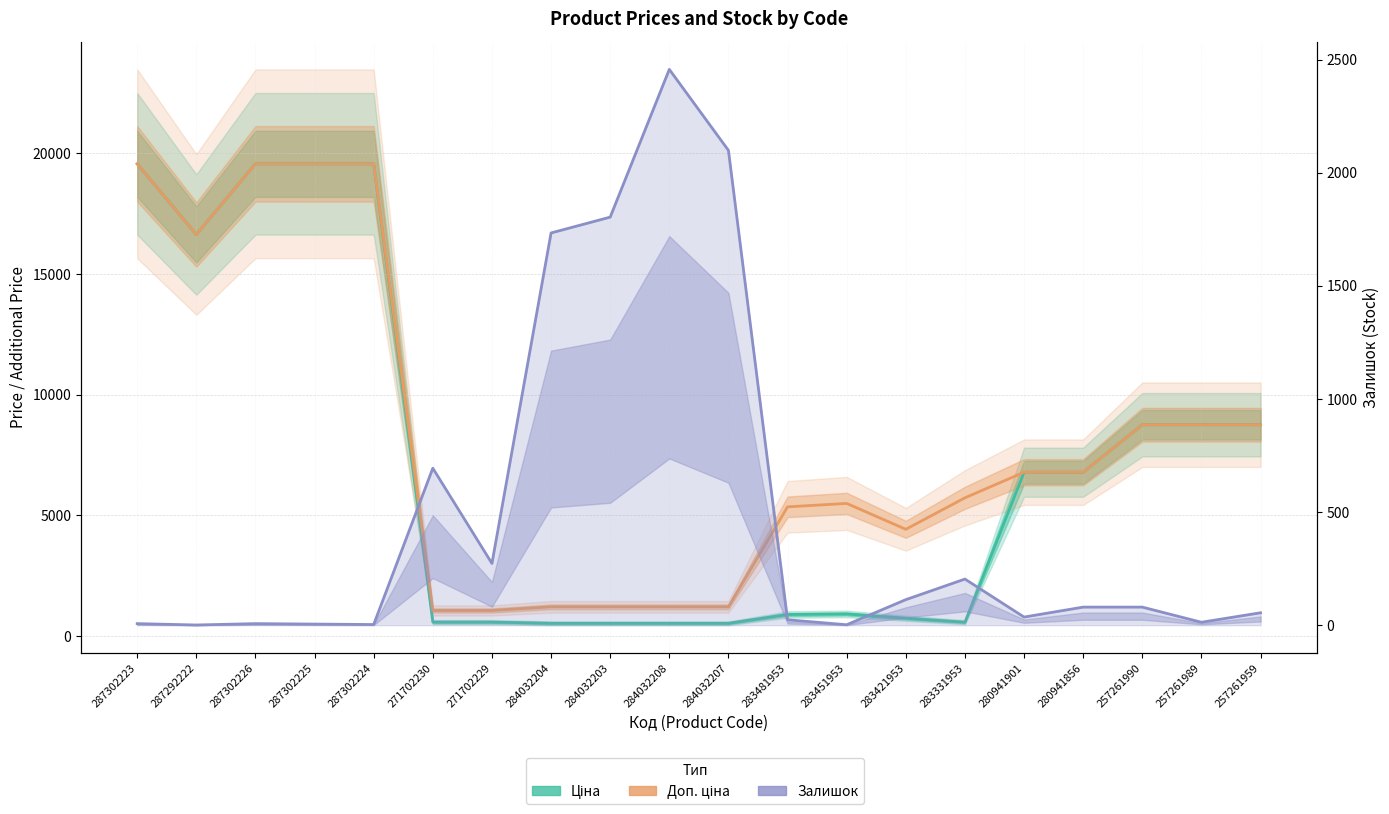

Reading right to left, what are all the values shown in this chart?

Ціна: 257261959=8755.5	257261989=8755.5	257261990=8755.5	280941856=6787.1	280941901=6787.1	283331953=572.7	283421953=737.2	283451953=915.8	283481953=892.2	284032207=528.2	284032208=528.2	284032203=528.2	284032204=528.2	271702229=578.1	271702230=578.1	287302224=19564.9	287302225=19564.9	287302226=19564.9	287292222=16636.8	287302223=19564.9
Доп. ціна: 257261959=8755.5	257261989=8755.5	257261990=8755.5	280941856=6787.1	280941901=6787.1	283331953=5727.0	283421953=4423.0	283451953=5495.0	283481953=5353.1	284032207=1210.7	284032208=1210.7	284032203=1210.7	284032204=1210.7	271702229=1060.0	271702230=1060.0	287302224=19564.9	287302225=19564.9	287302226=19564.9	287292222=16636.8	287302223=19564.9
Залишок: 257261959=55.0	257261989=13.0	257261990=80.0	280941856=80.0	280941901=36.0	283331953=204.0	283421953=113.0	283451953=2.0	283481953=24.0	284032207=2099.0	284032208=2457.0	284032203=1804.0	284032204=1734.0	271702229=273.0	271702230=694.0	287302224=3.0	287302225=5.0	287302226=7.0	287292222=1.0	287302223=7.0